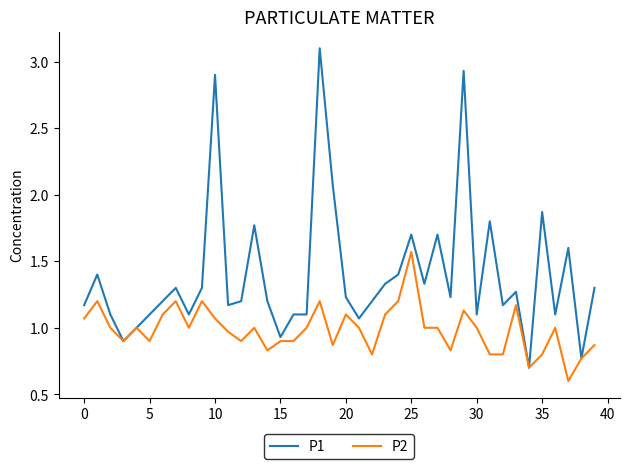

Which series has the largest range (max minus min)?

P1